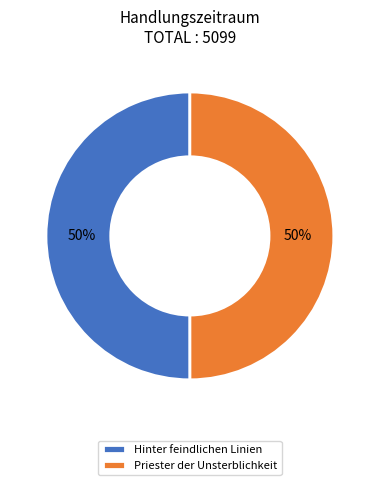

To the nearest percent, what portion does Hinter feindlichen Linien represent?

50%